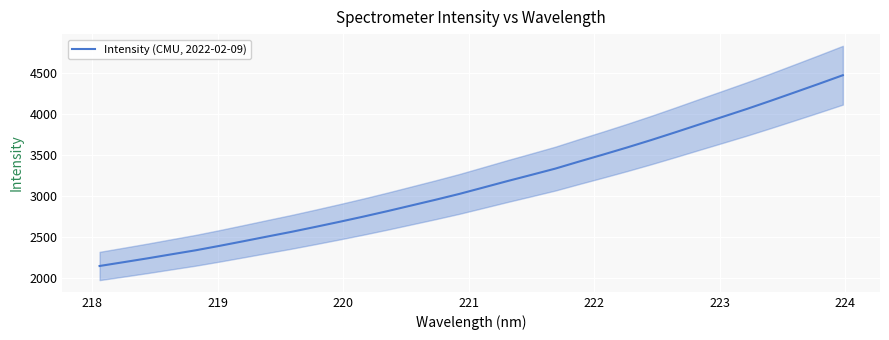

How many lines are shown in the chart?

1